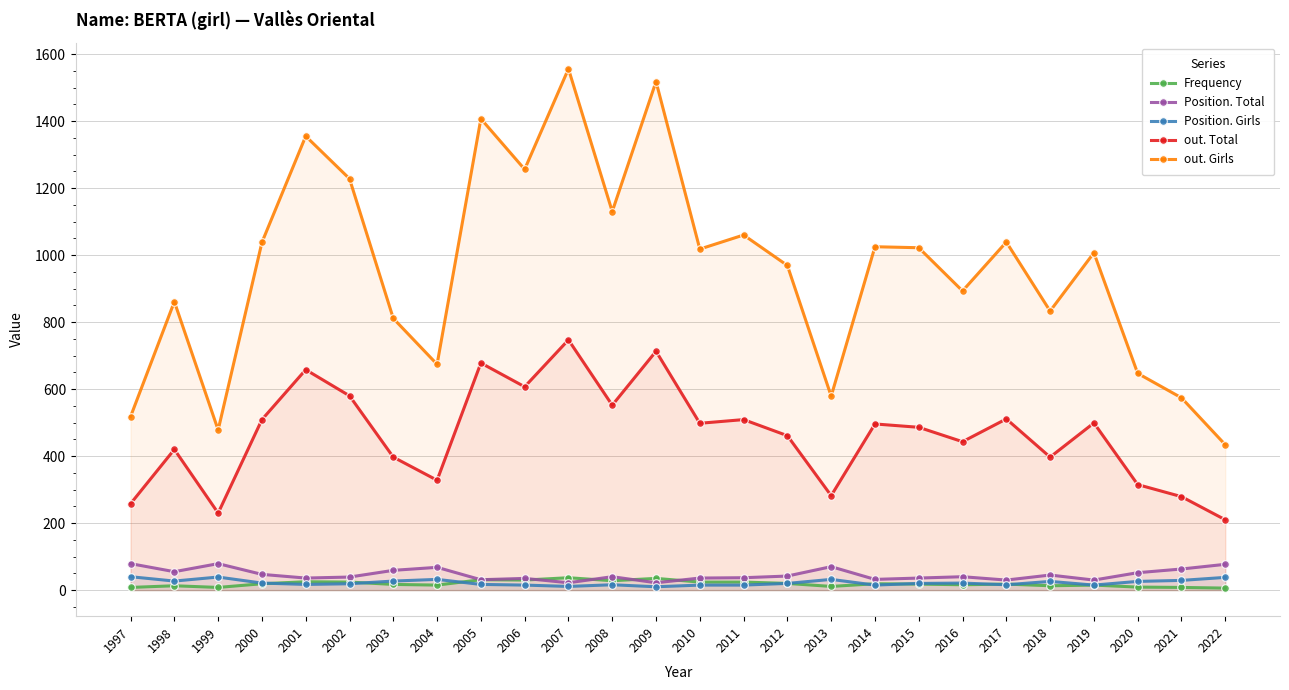

Rank the series at 2015 from lowest to highest value.

Frequency, Position. Girls, Position. Total, out. Total, out. Girls